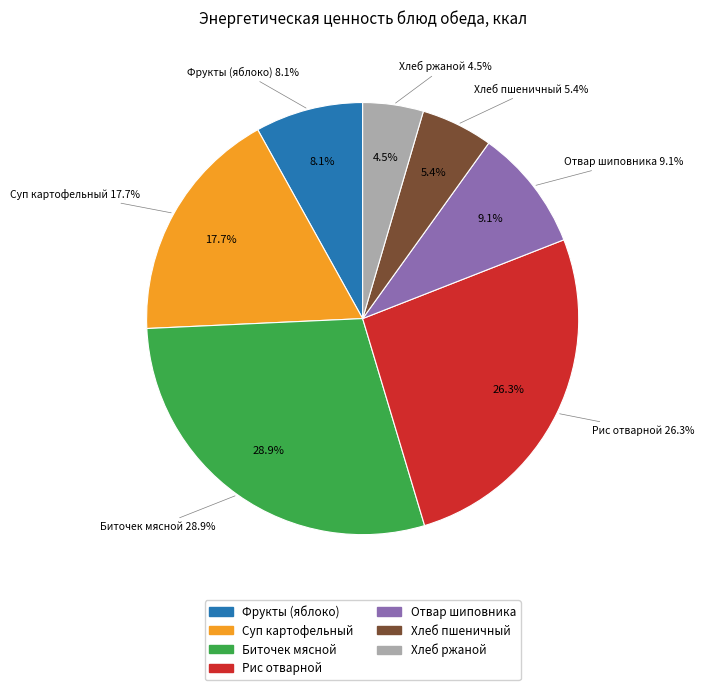

Is it true that Хлеб ржаной is 12% of the pie?

False